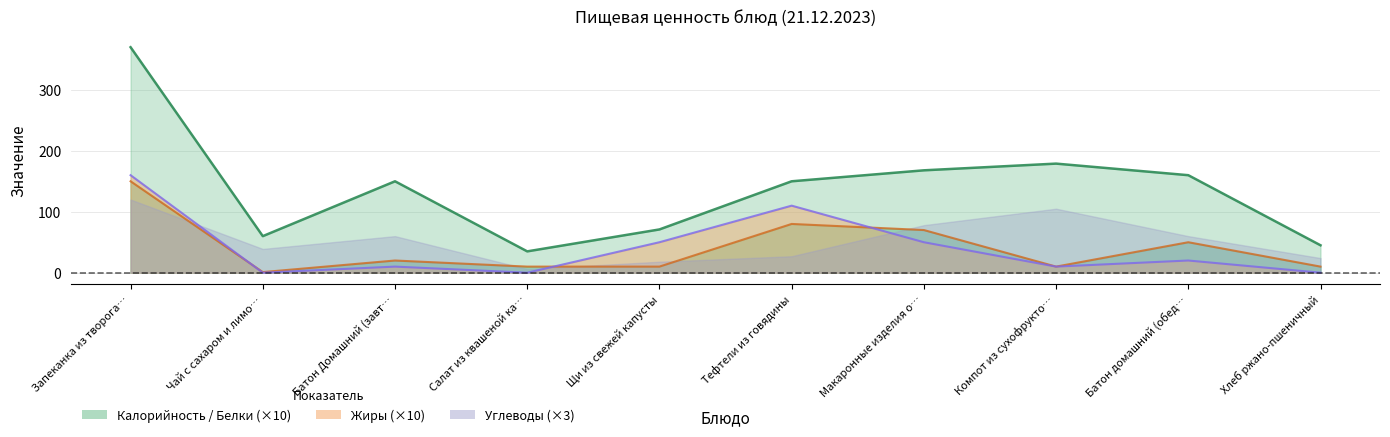

Which series has the widest spread of values?

Калорийность